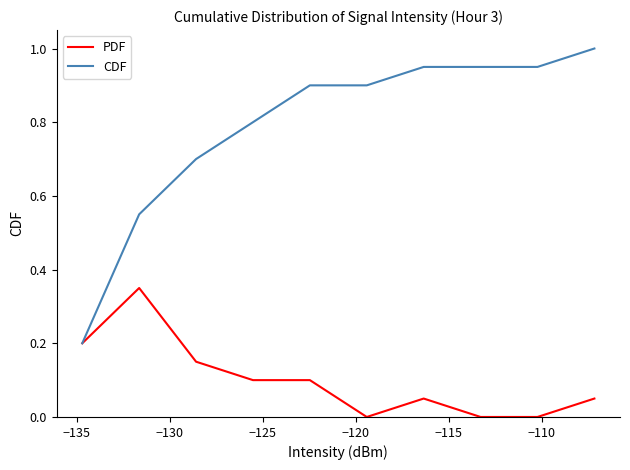

Does the chart display data point markers on the line(s)?

No